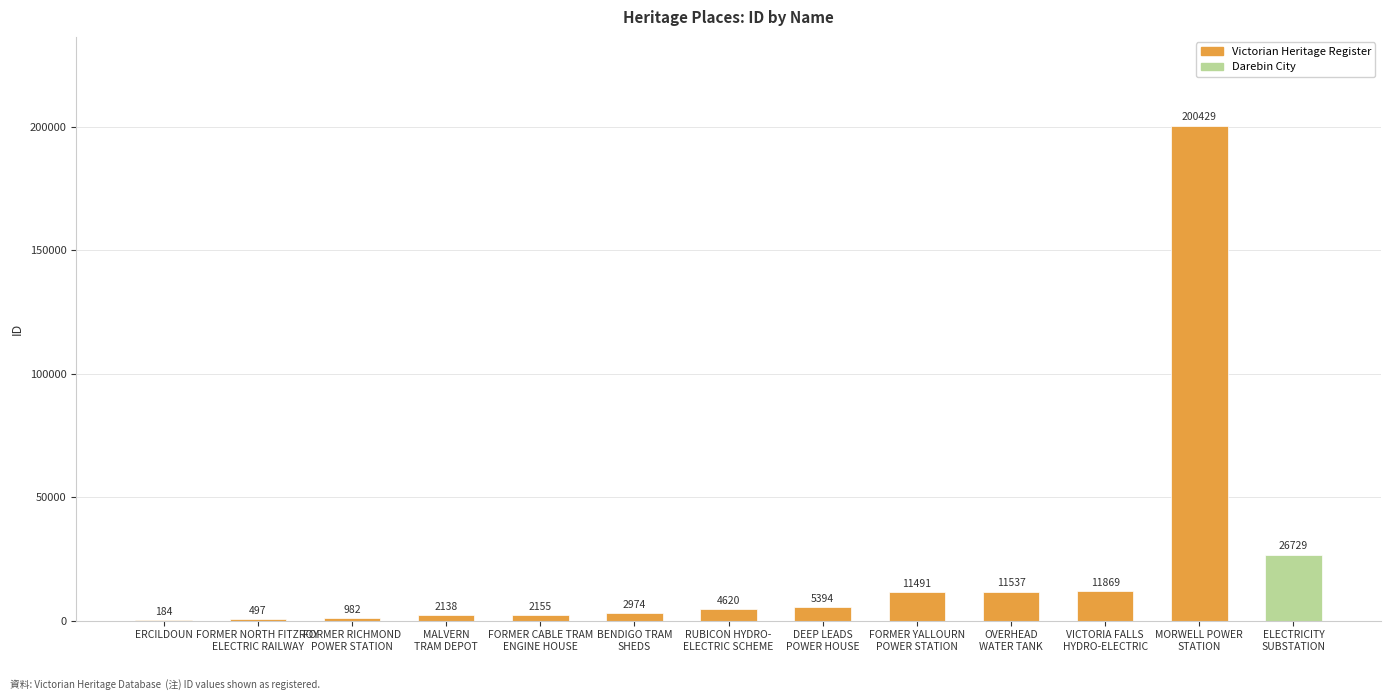

Reading right to left, transcribe all the data shown in this chart.

ELECTRICITY
SUBSTATION=26729	MORWELL POWER
STATION=200429	VICTORIA FALLS
HYDRO-ELECTRIC=11869	OVERHEAD
WATER TANK=11537	FORMER YALLOURN
POWER STATION=11491	DEEP LEADS
POWER HOUSE=5394	RUBICON HYDRO-
ELECTRIC SCHEME=4620	BENDIGO TRAM
SHEDS=2974	FORMER CABLE TRAM
ENGINE HOUSE=2155	MALVERN
TRAM DEPOT=2138	FORMER RICHMOND
POWER STATION=982	FORMER NORTH FITZROY
ELECTRIC RAILWAY=497	ERCILDOUN=184